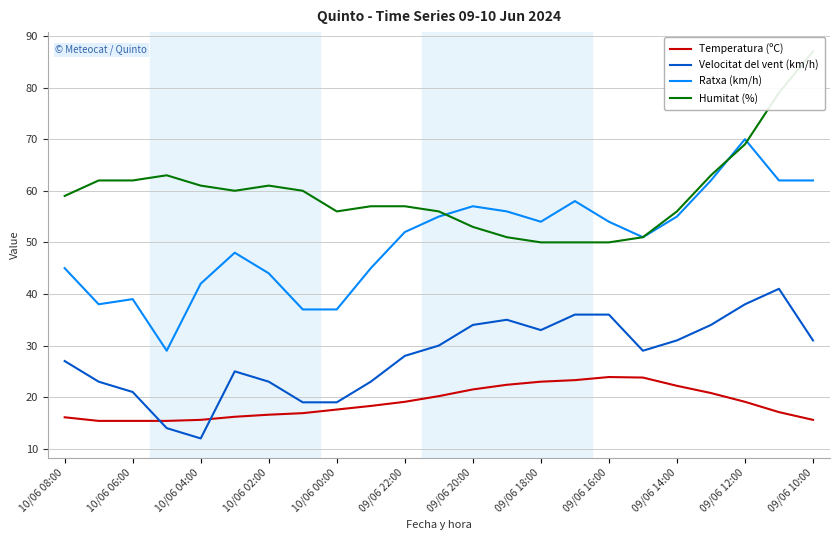

Is the value of Temperatura (ºC) at 10/06 08:00 greater than the value of Humitat (%) at 13?

No